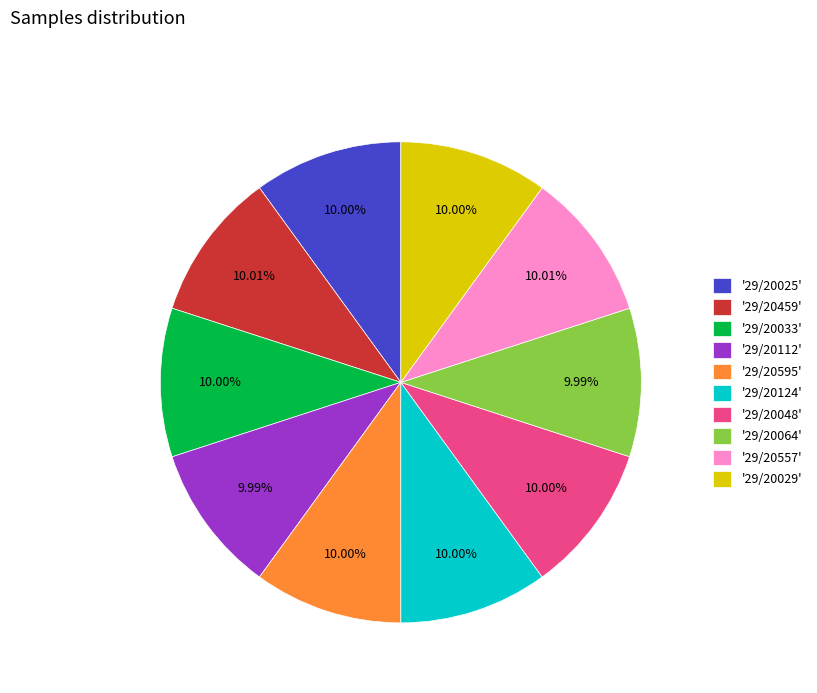

What is the ratio of the value at '29/20112' to the value at '29/20064'?

1.0